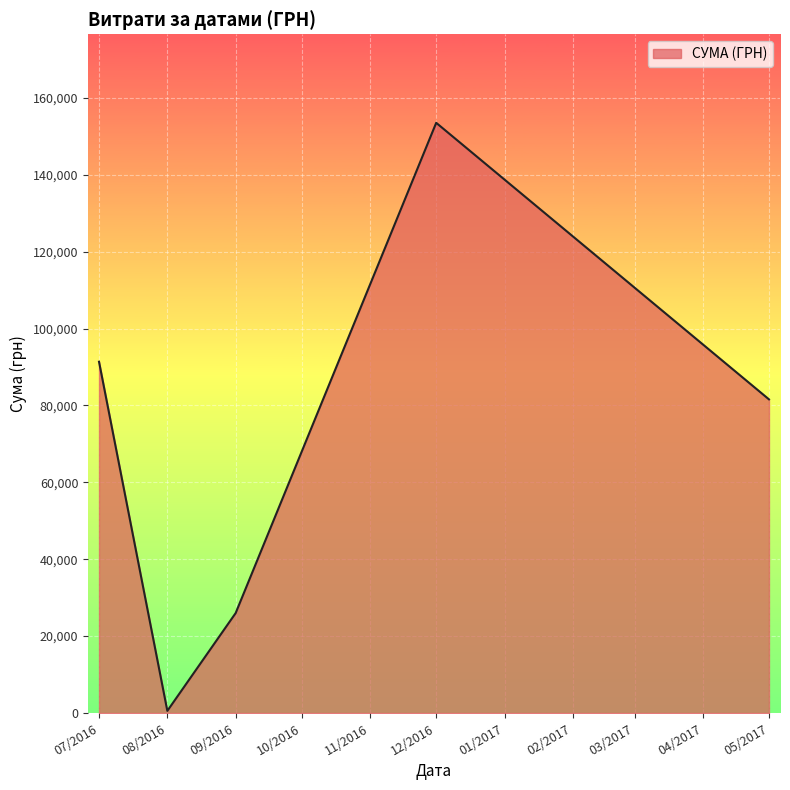

What is the ratio of the value at 07/2016 to the value at 09/2016?

3.5